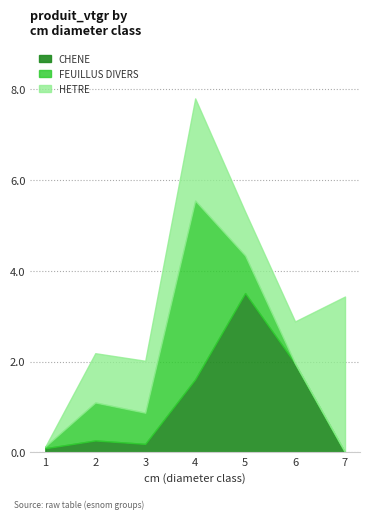

At which category does CHENE reach its first local valley?

3